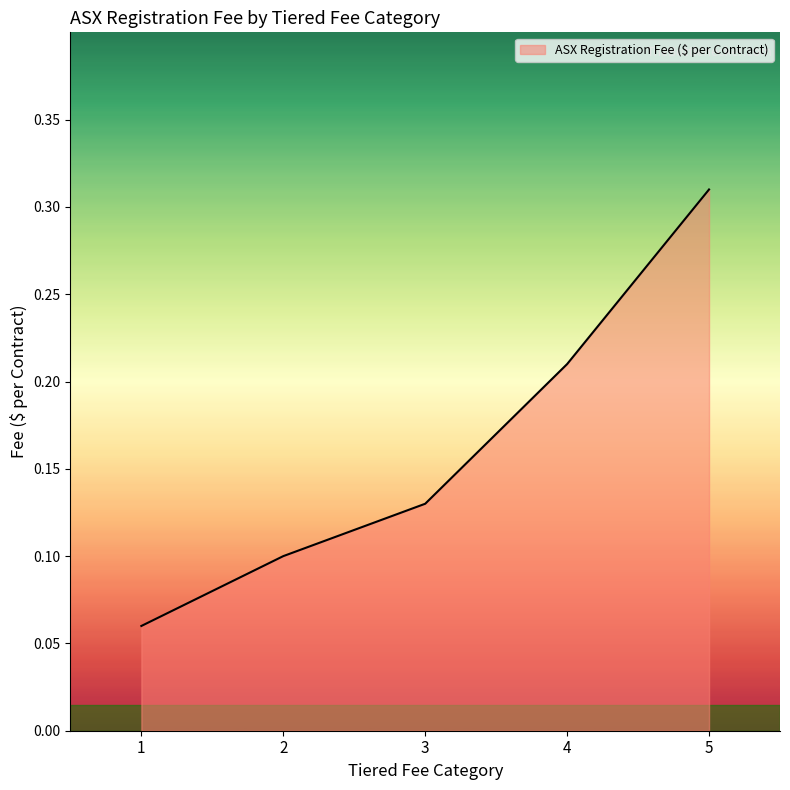

True or false: the data shows 0.1 at 2.

True